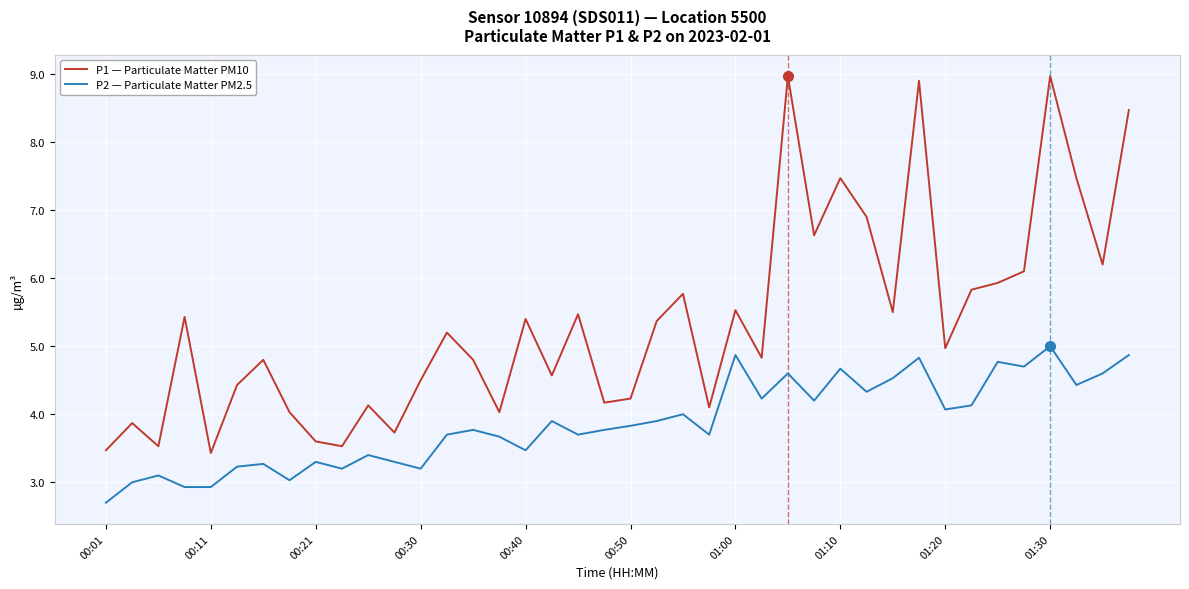

Rank the series by their average value, from lowest to highest.

P2 — Particulate Matter PM2.5, P1 — Particulate Matter PM10